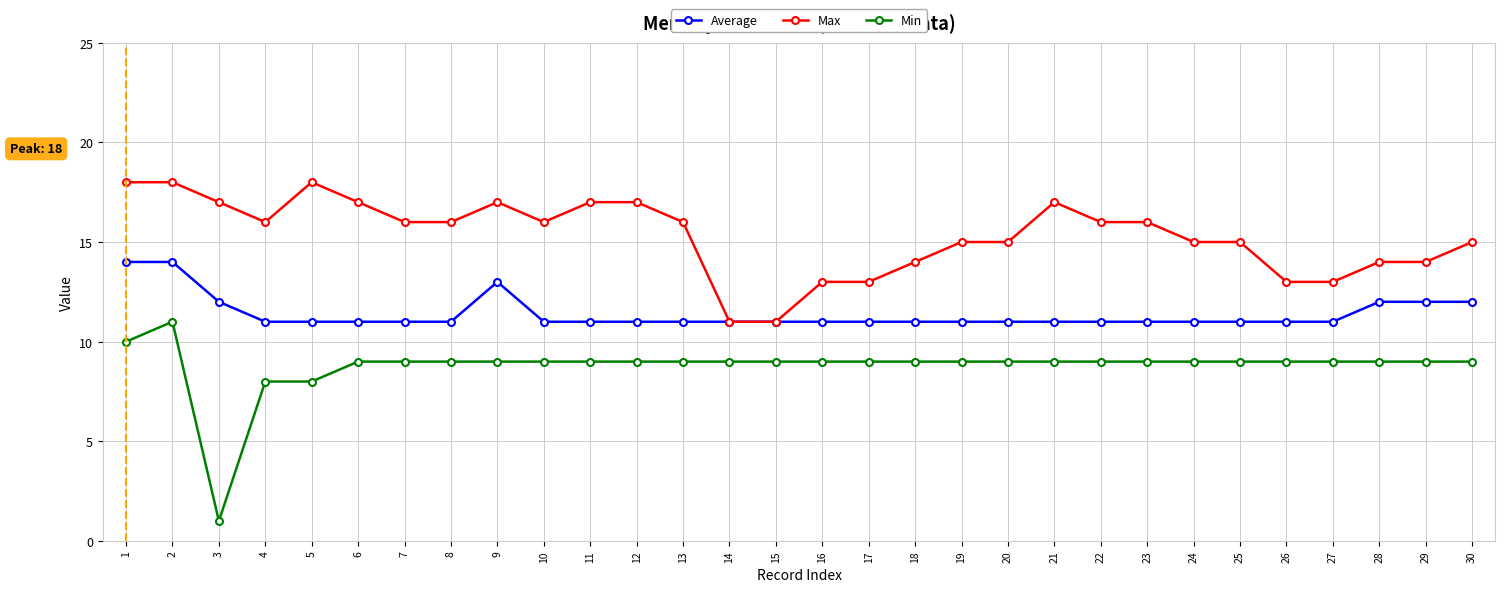

Where is the first local minimum for Max?

4